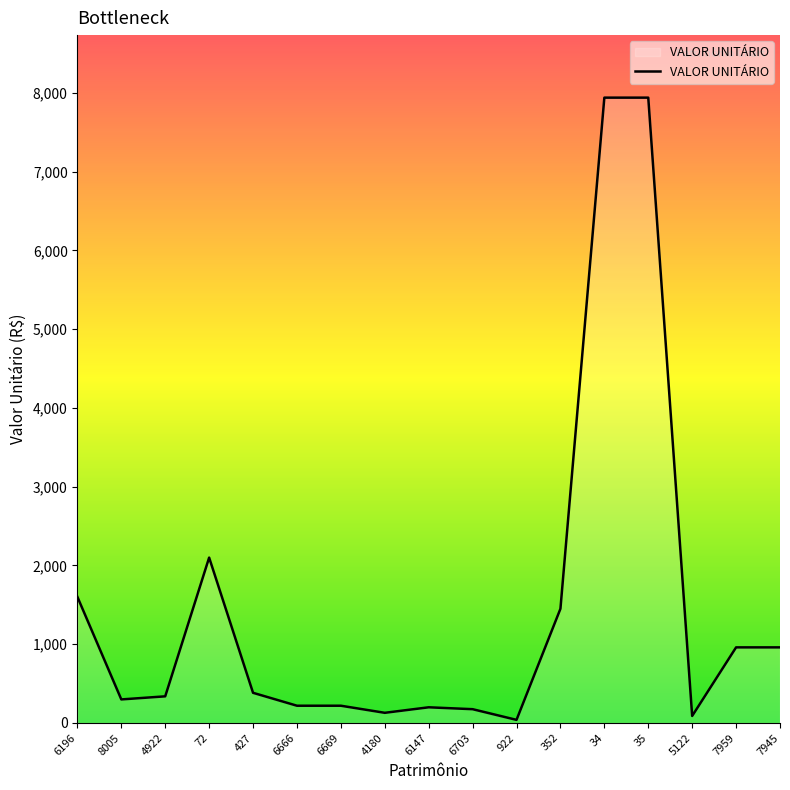

Approximately how many times larger is the value at 7959 compared to 6147?

4.8